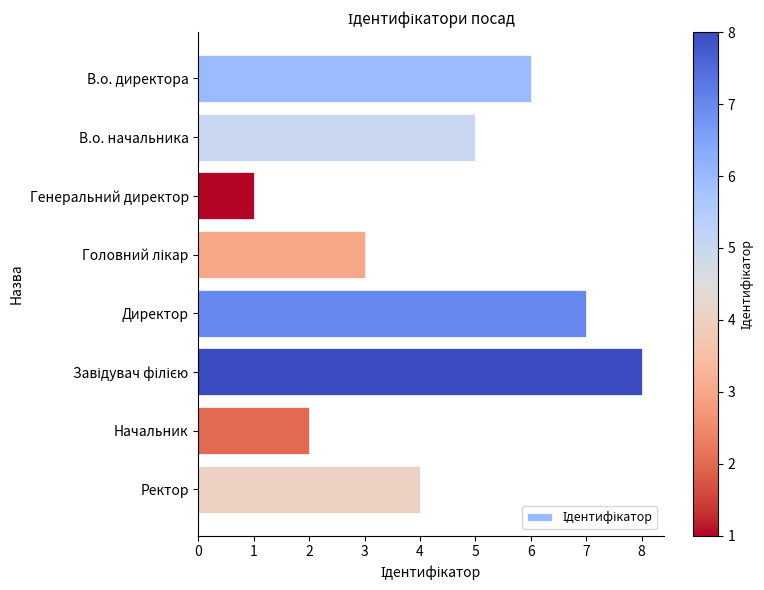

What is the smallest value displayed?

1